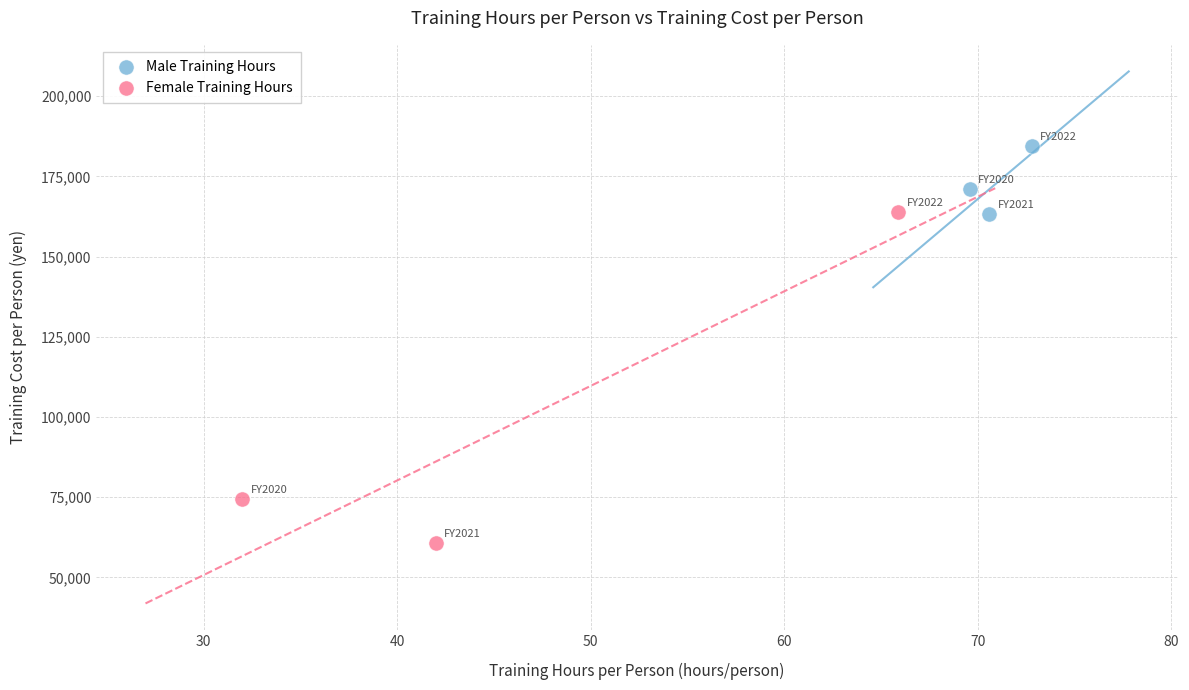

Which series contains the highest Y value?

Male Training Hours